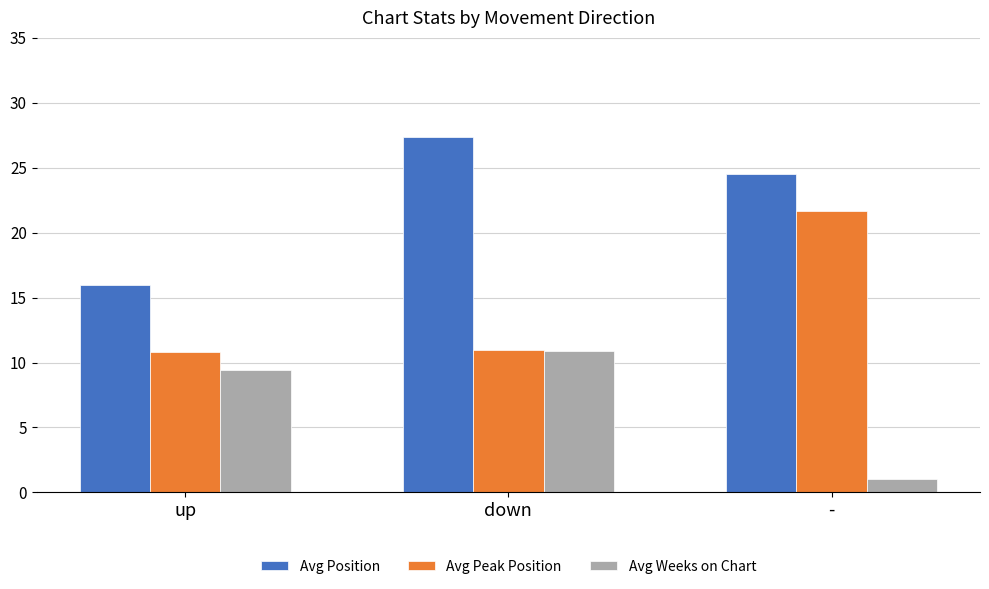

At which label does Avg Weeks on Chart reach its peak?

down